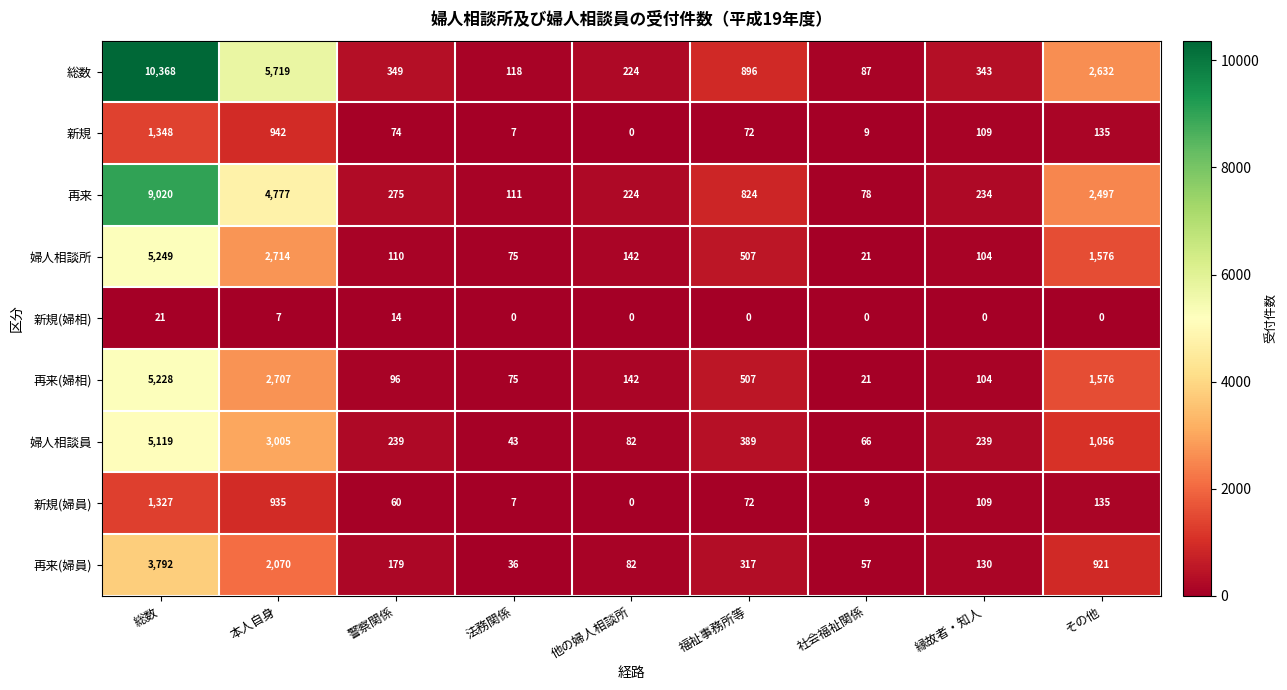

Count the number of categories in the chart.

9